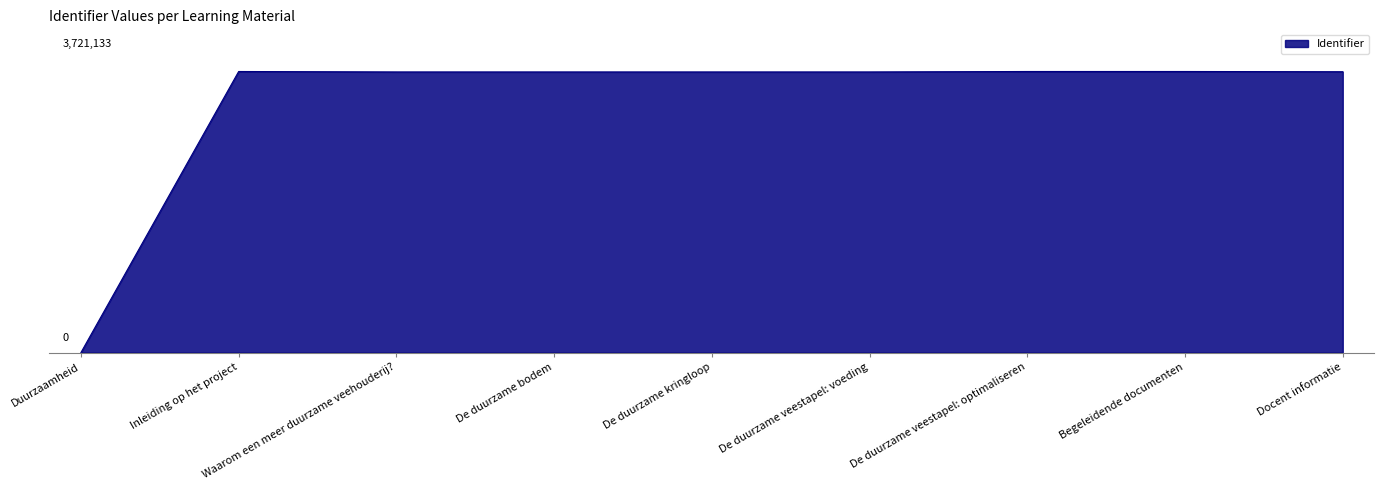

The chart shows a value of 3715194 at Waarom een meer duurzame veehouderij?. True or false?

True